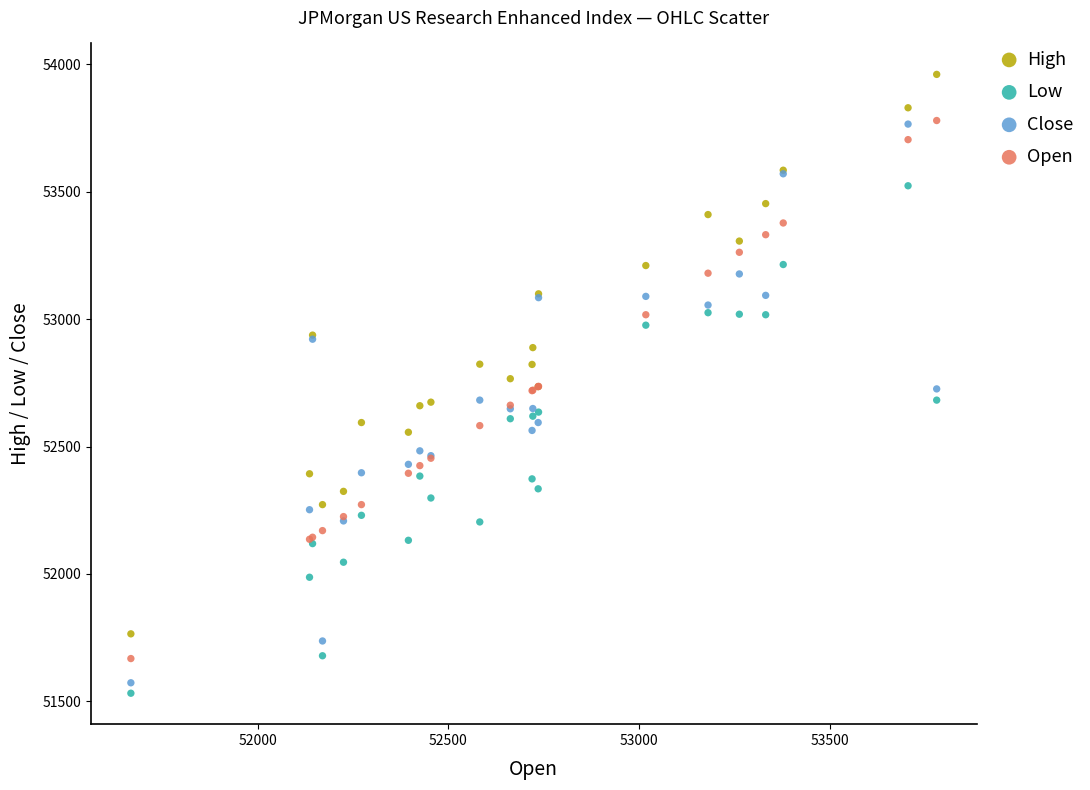

Which series contains the highest Y value?

High